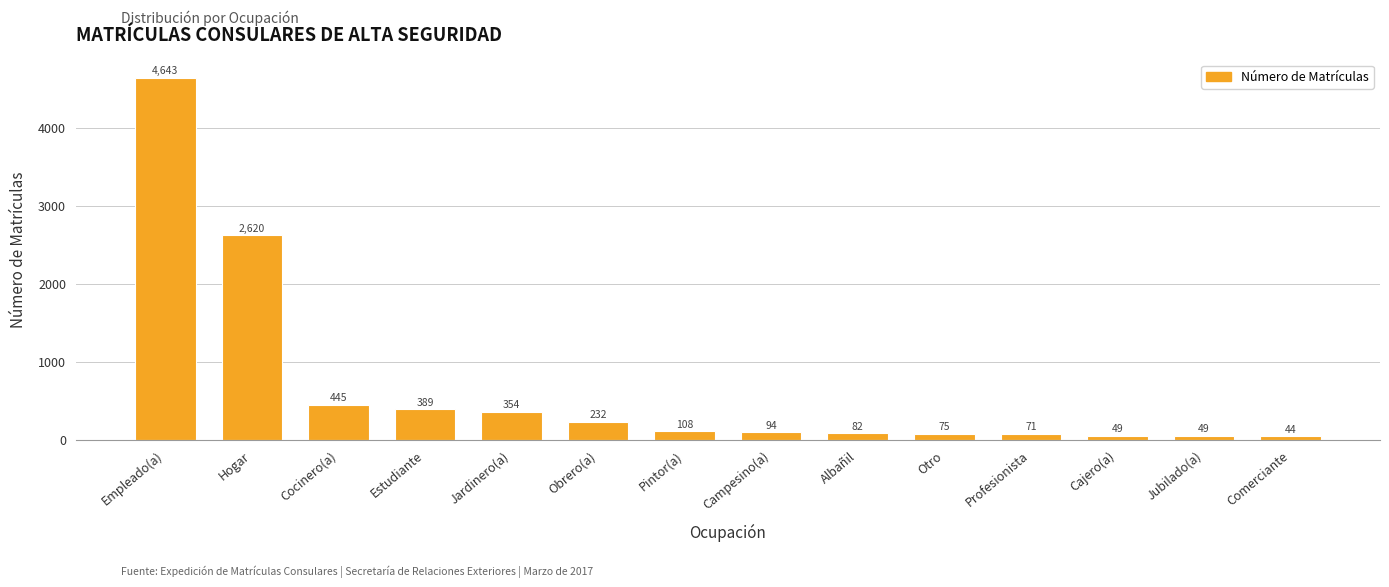

Where is the data nearest to the value 2343?

Hogar